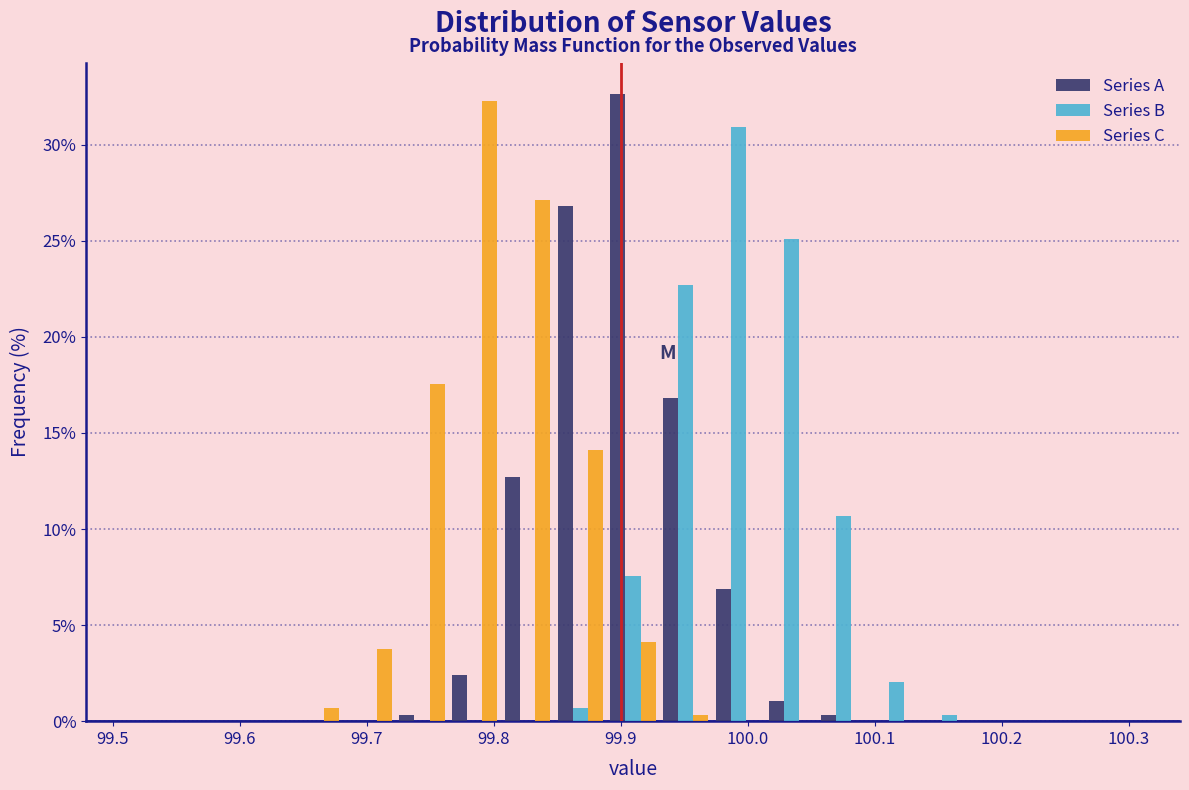

What is the height of the Series B bar covering 100.10 to 100.14 on the x-axis? Neither the bar edges nor the heights are printed on the chart, so give them approximately, as read against the axes.

2.0